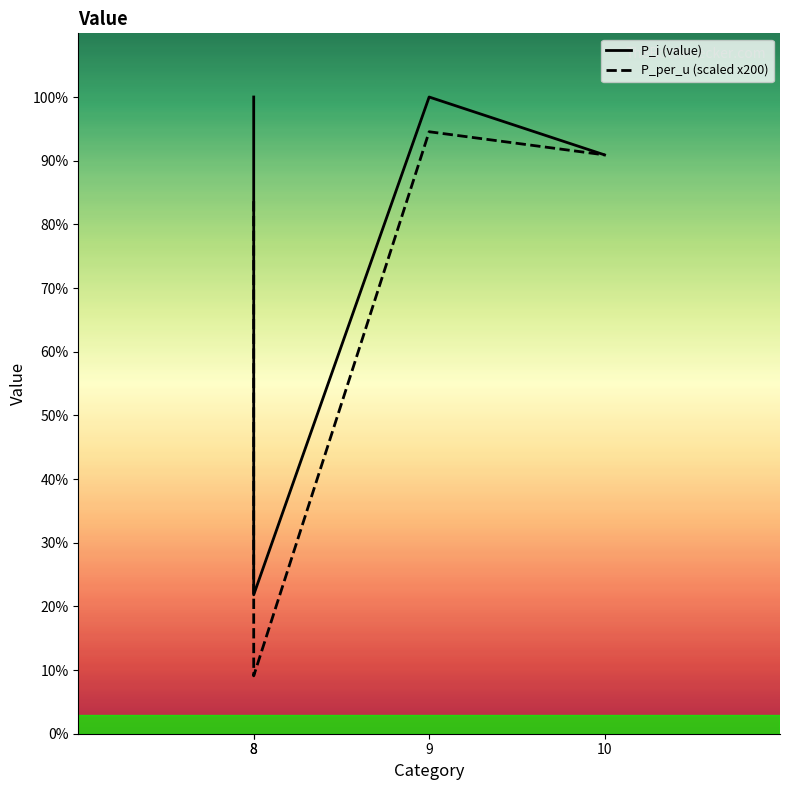

Which series has the largest range (max minus min)?

P_per_u